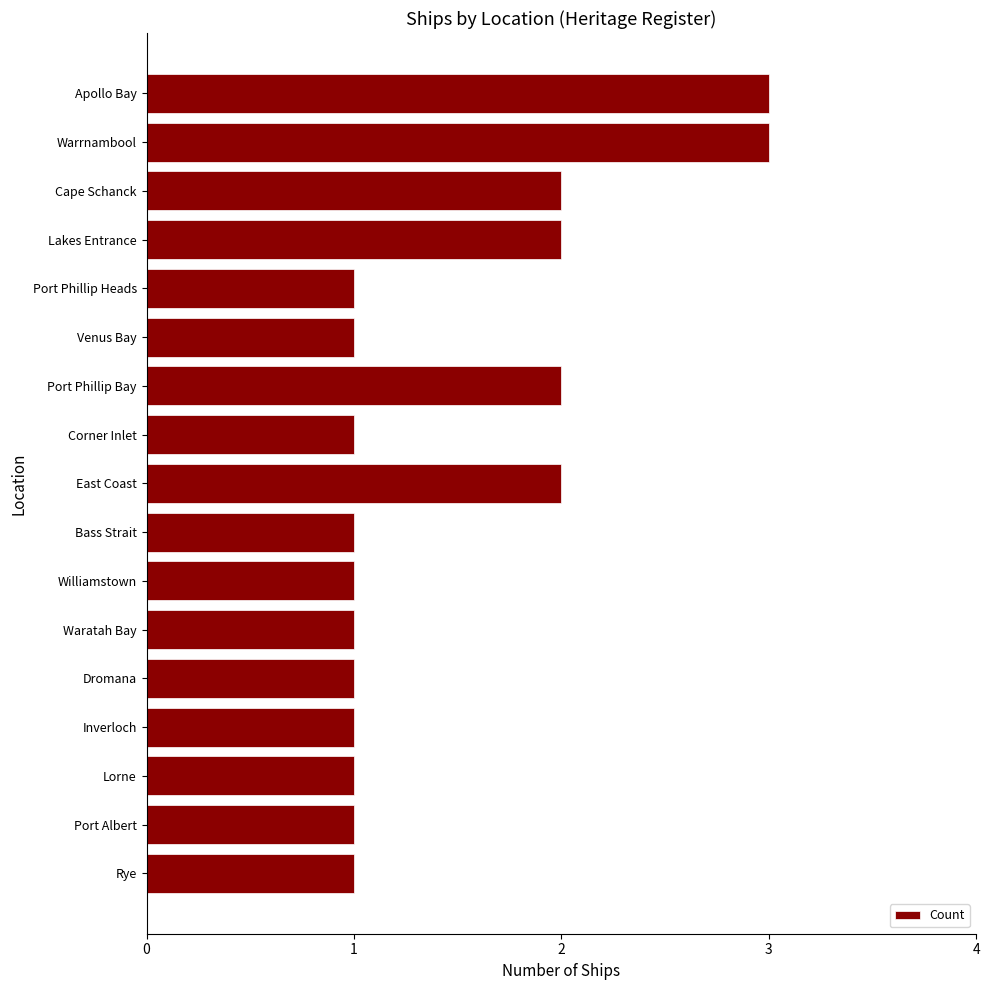

What is the ratio of the value at Apollo Bay to the value at Williamstown?

3.0